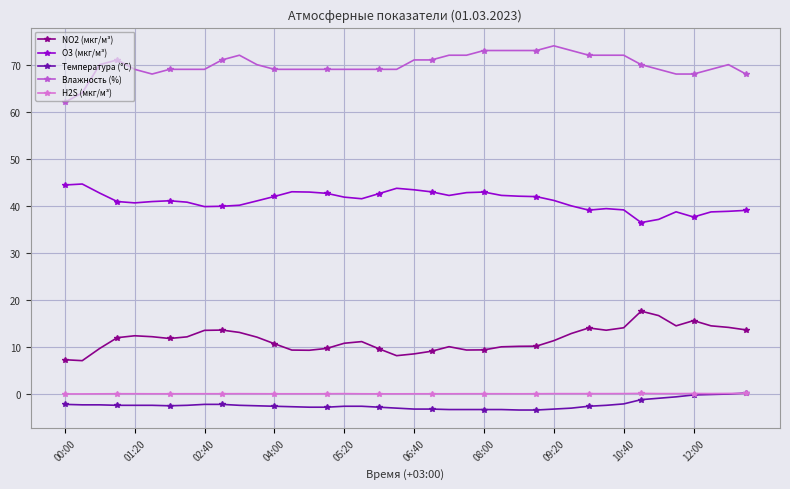

What is the greatest value displayed?

74.0